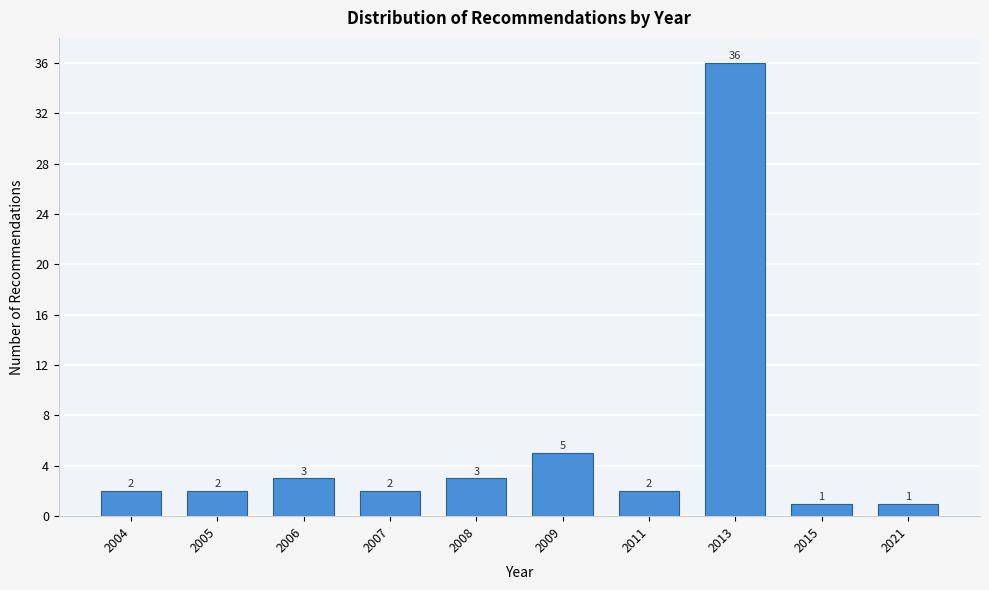

Reading right to left, transcribe all the data shown in this chart.

2021=1	2015=1	2013=36	2011=2	2009=5	2008=3	2007=2	2006=3	2005=2	2004=2